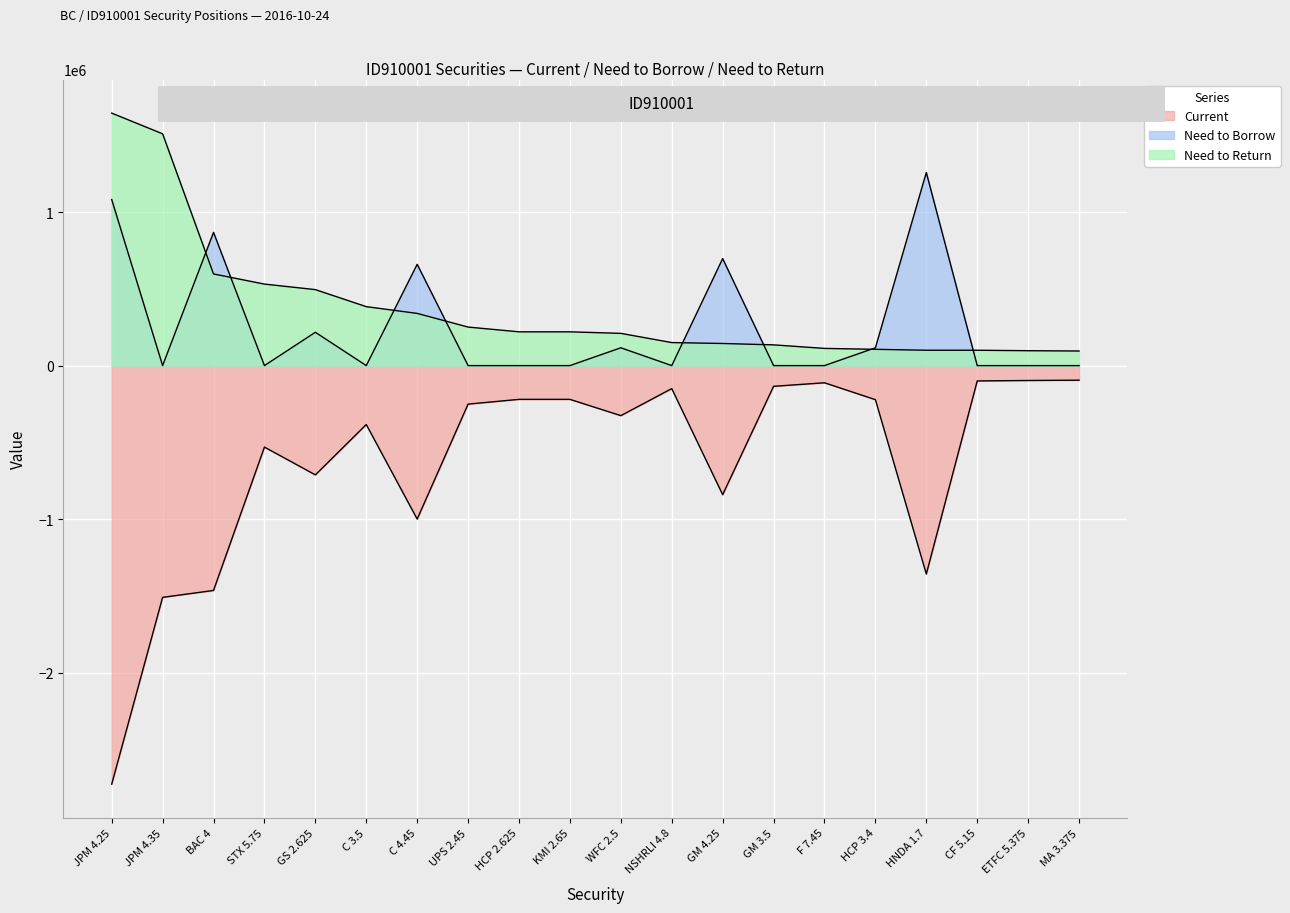

How many series are shown in this chart?

3